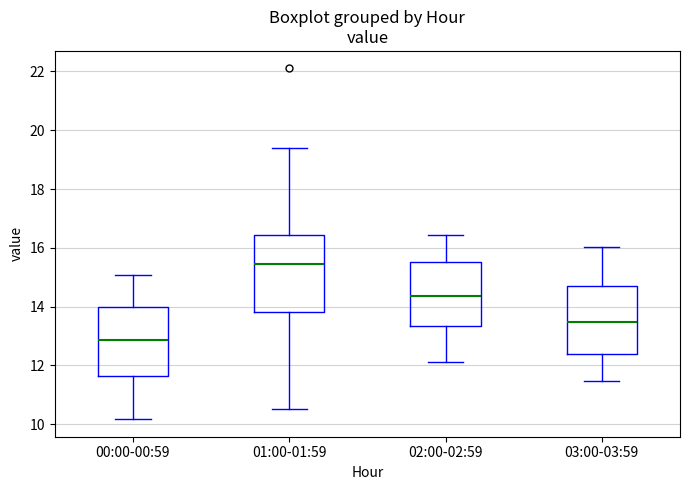

Reading left to right, transcribe this box plot: for each box, give where its median line is, the range the box spans, and where its two whiskers end, as read against the y-axis. The values are not printed on the chart, so give them approximately, as read against the axis.

00:00-00:59: median 12.8, box 11.6 to 14.0, whiskers 10.2 to 15.0
01:00-01:59: median 15.4, box 13.8 to 16.4, whiskers 10.6 to 19.4
02:00-02:59: median 14.4, box 13.4 to 15.6, whiskers 12.2 to 16.4
03:00-03:59: median 13.4, box 12.4 to 14.8, whiskers 11.4 to 16.0